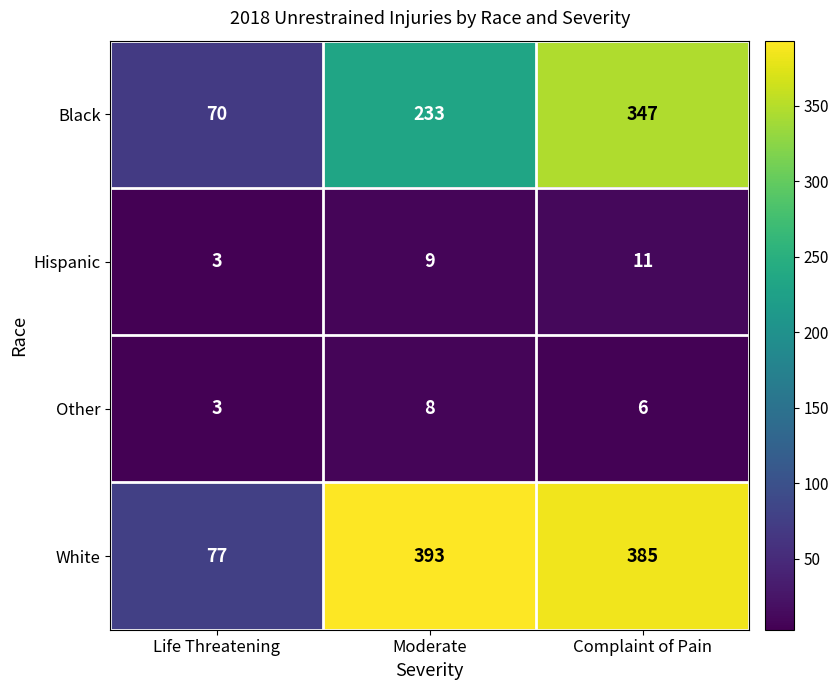

Which series has the widest spread of values?

White